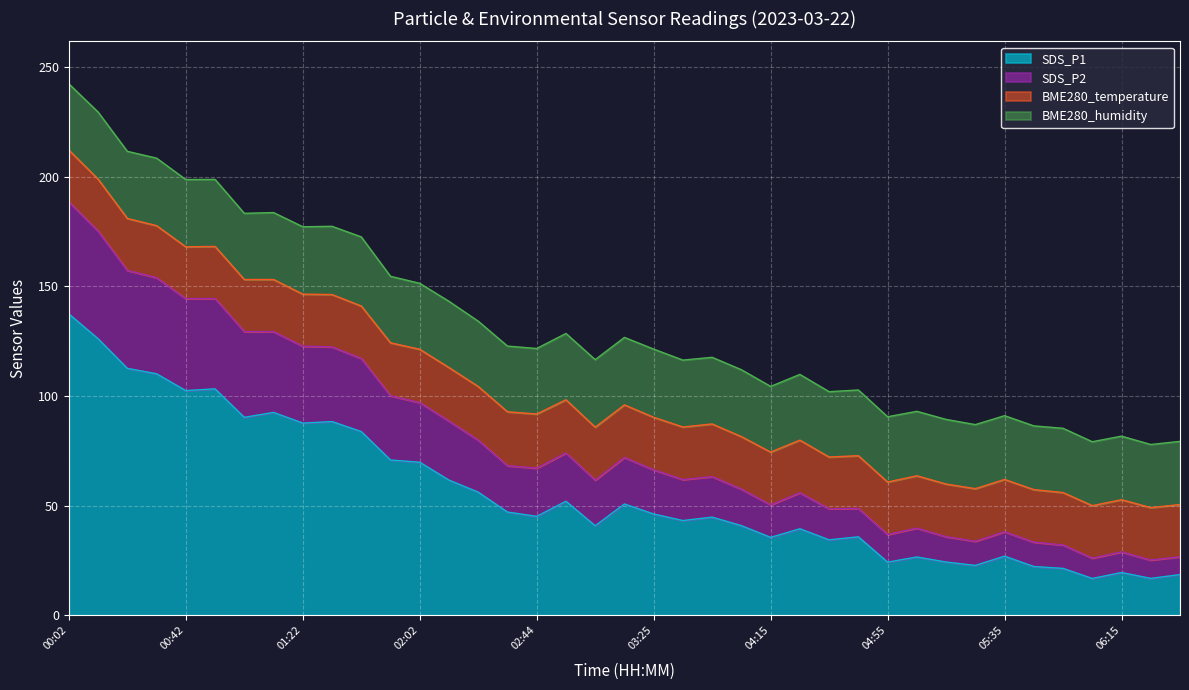

What is the average value of the SDS_P1 series?

56.2